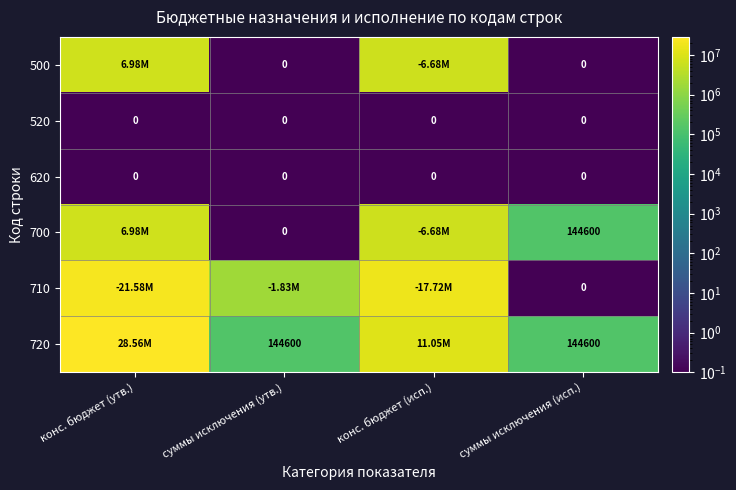

What is the greatest value displayed?

28557400.0